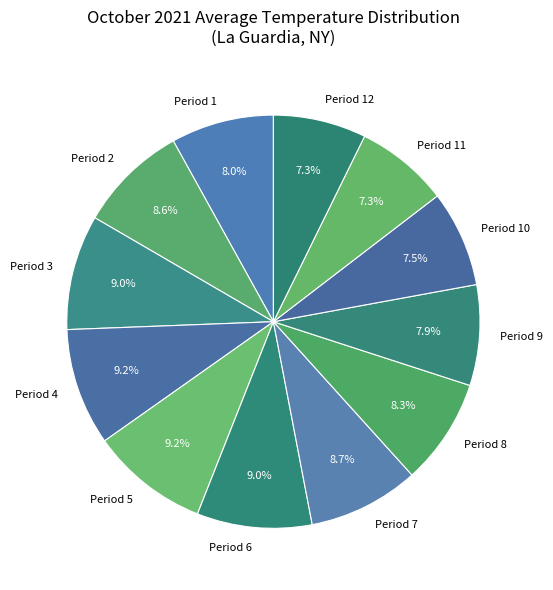

What is the total percentage of Period 2 and Period 11?

15.9%